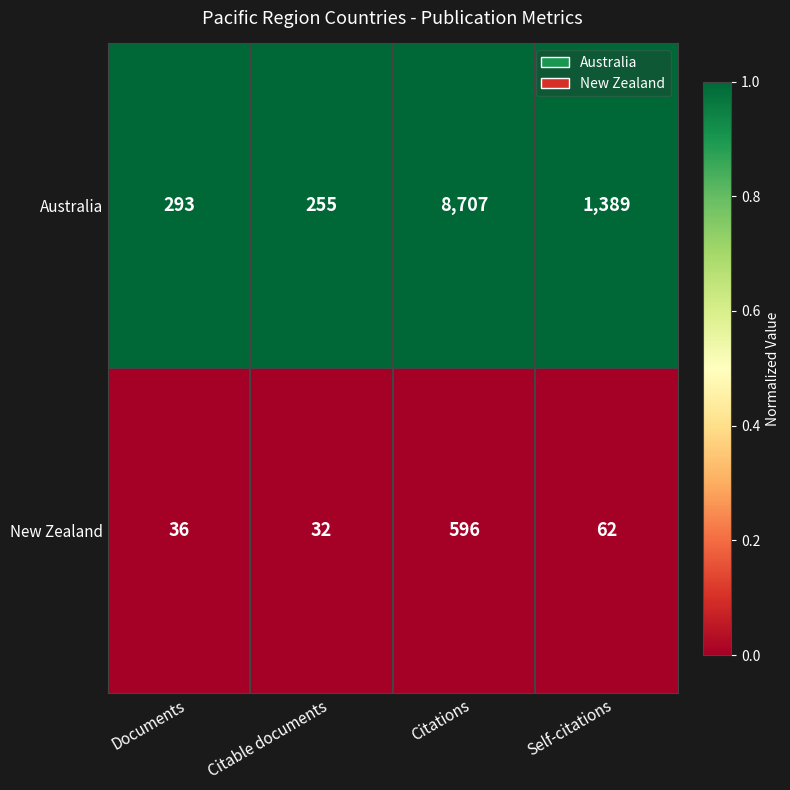

What is the total value across all series at Citable documents?

287